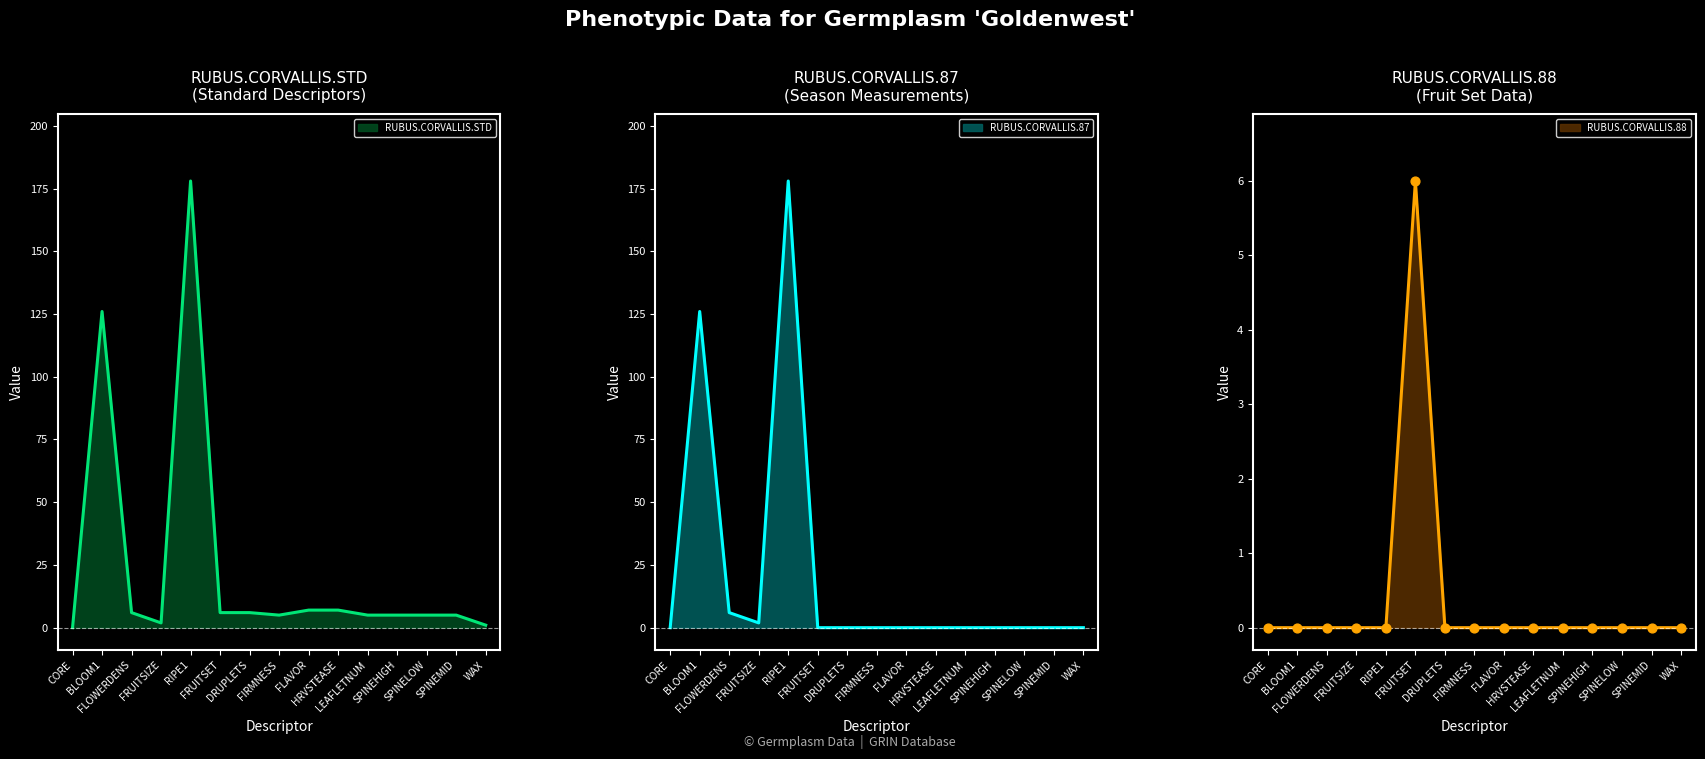

What is the total value across all series at HRVSTEASE?

7.0